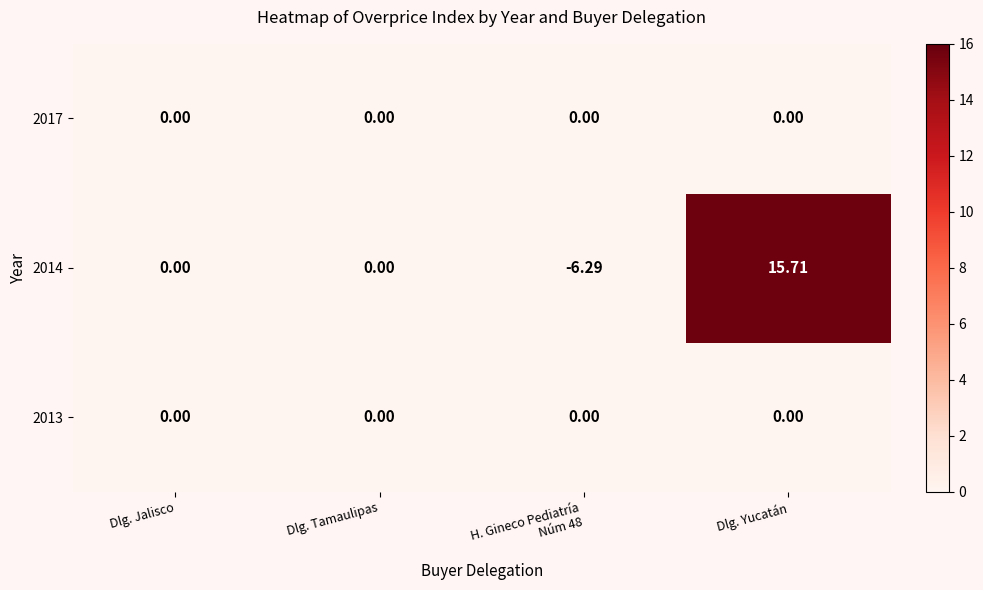

At which category is the sum across all series the highest?

Dlg. Yucatán